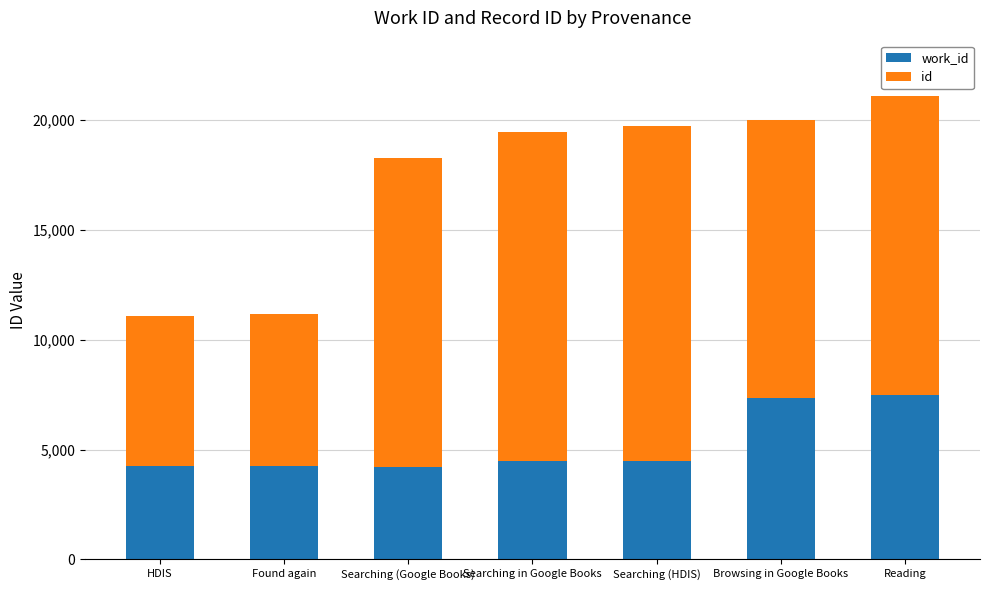

What is the total value across all series at Browsing in Google Books?

20022